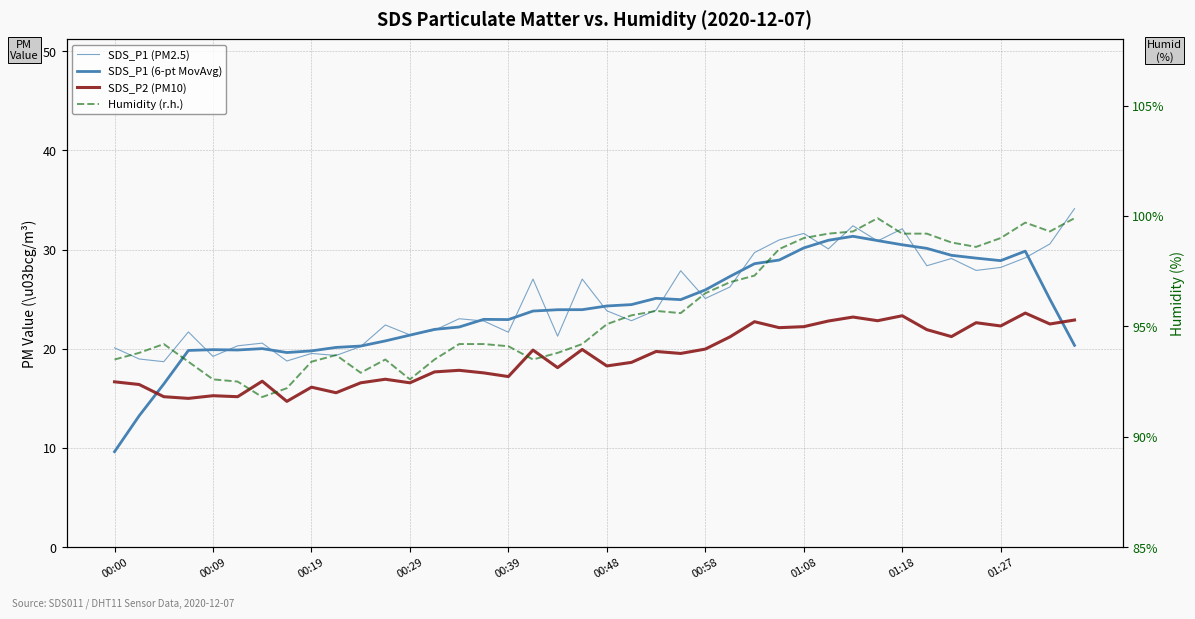

Between 01:27 and 26, which series saw the biggest shift?

SDS_P1 (PM2.5)